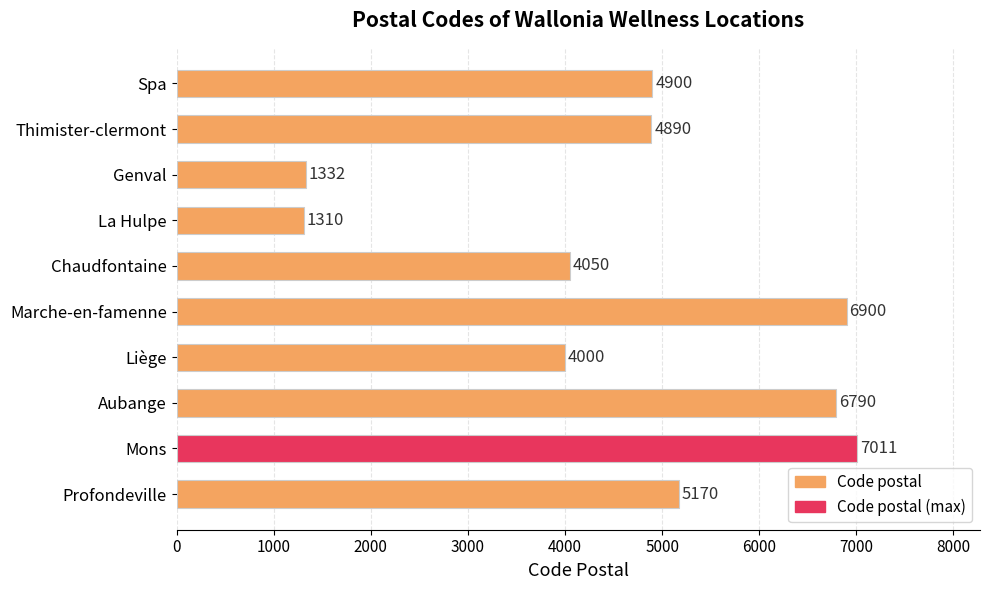

Reading bottom to top, list all the values displayed in this chart.

5170	7011	6790	4000	6900	4050	1310	1332	4890	4900